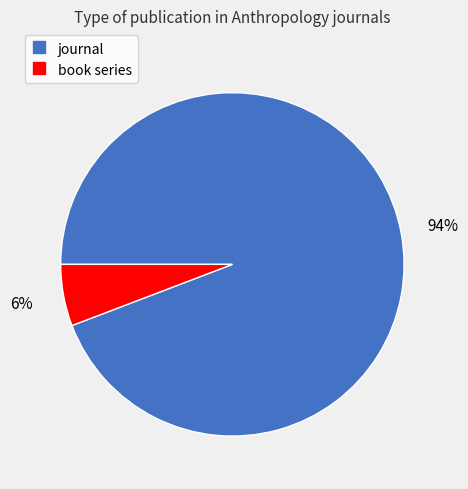

Which slice represents more than half of the pie?

journal